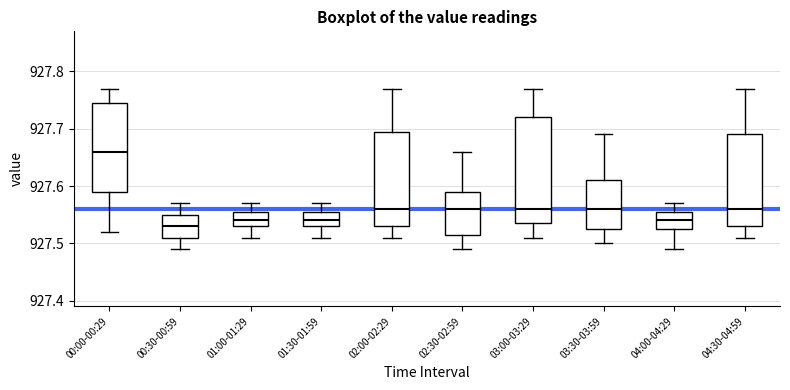

Comparing the boxes themselves (not the whiskers), which one is the tallest?

03:00-03:29